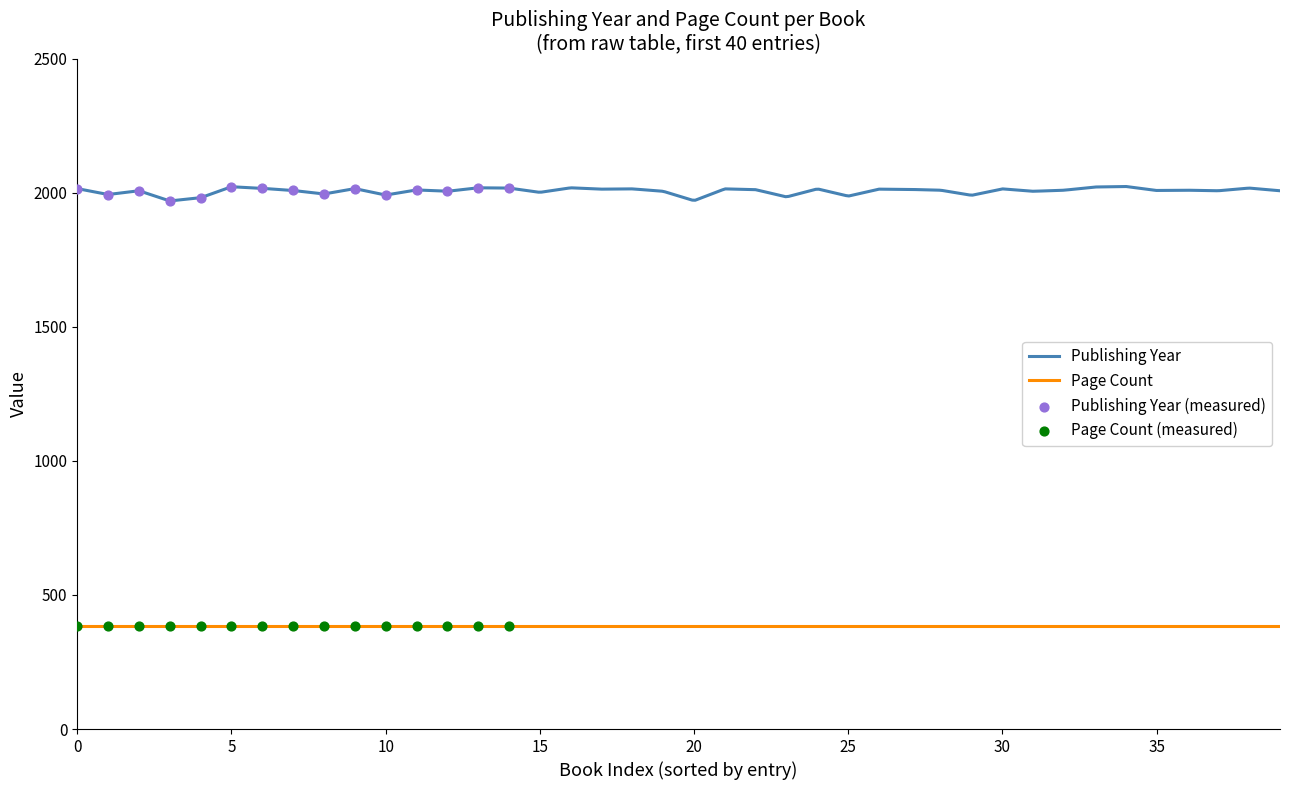

Which series has the largest total across all categories?

publishingYear